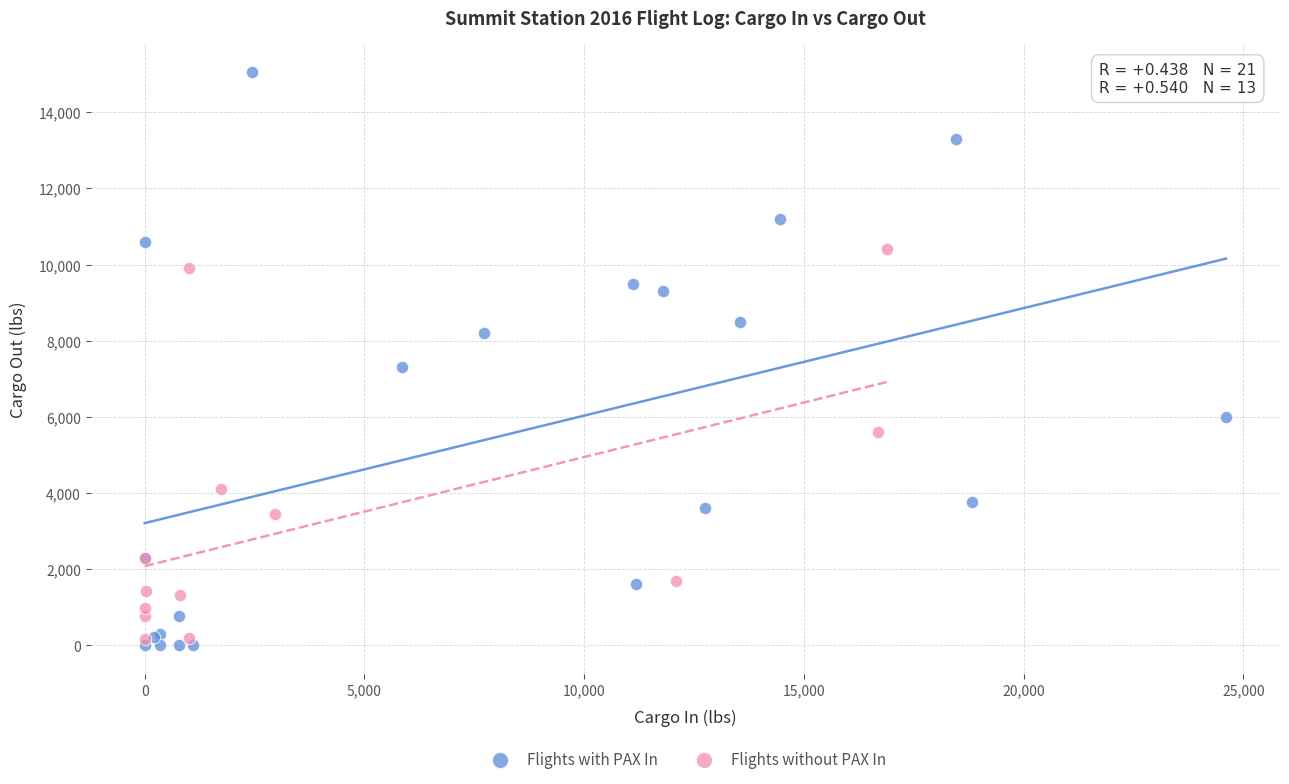

Which series reaches the maximum Y coordinate?

Flights with PAX In